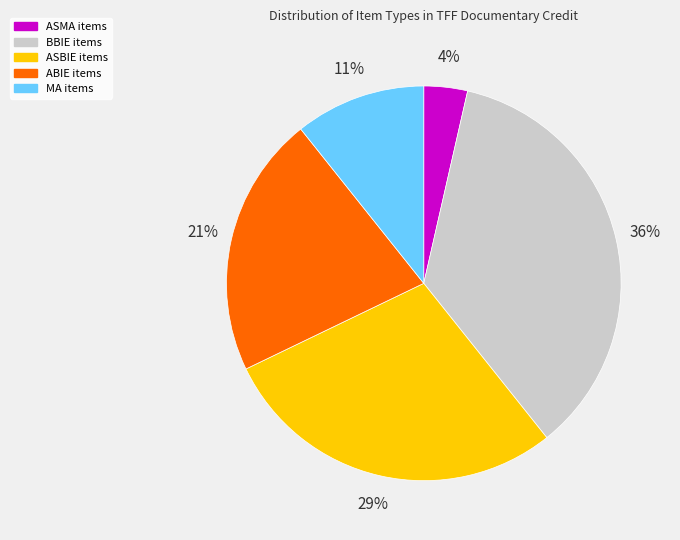

To the nearest percent, what is the difference between the MA items and ASBIE items slice percentages?

18%